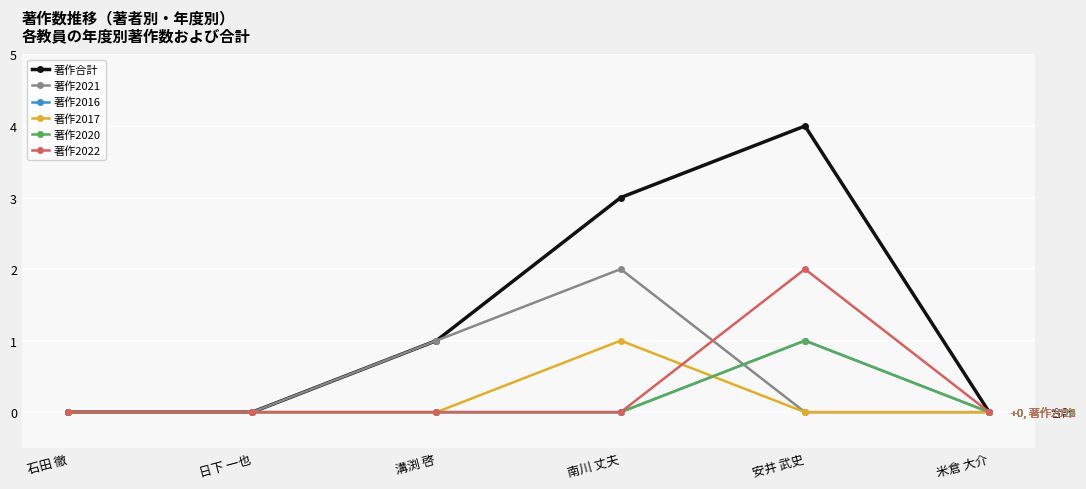

Is the value of 著作合計 at 石田 徹 greater than the value of 著作2017 at 南川 丈夫?

No